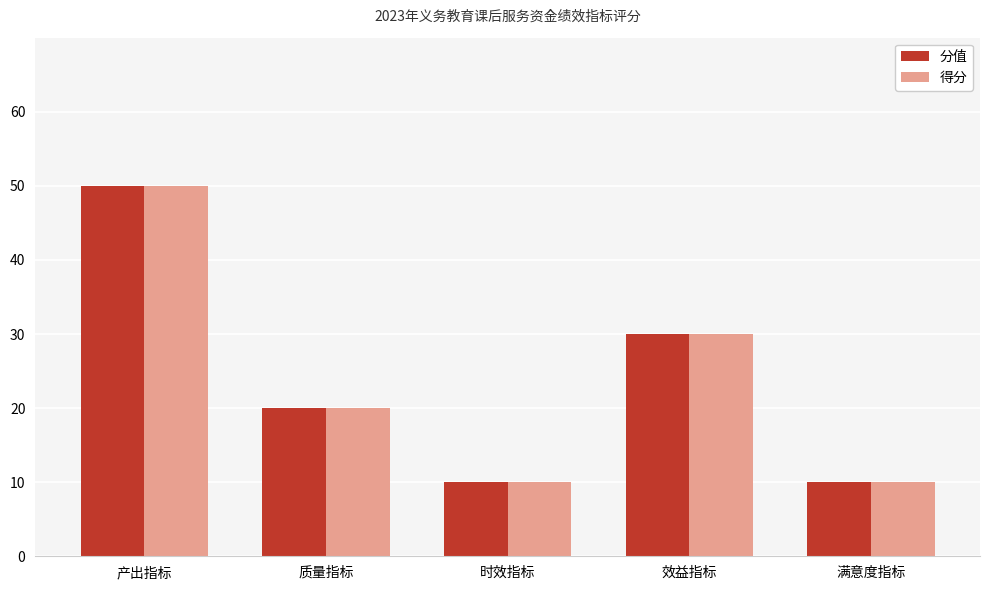

Are the bars grouped side by side (vs. stacked)?

Yes